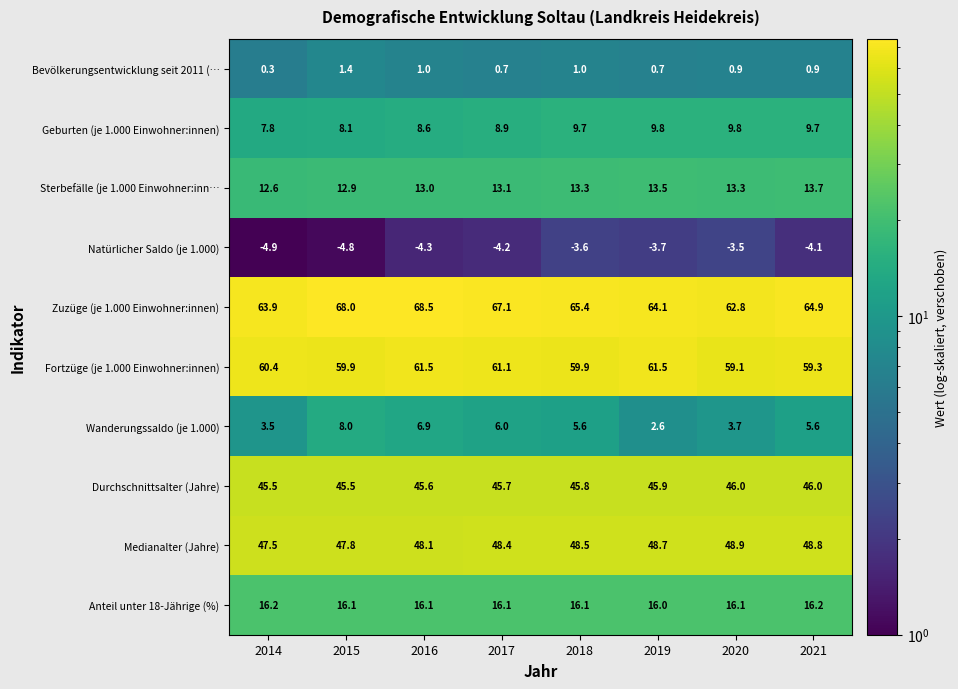

What is the smallest value displayed?

-4.9